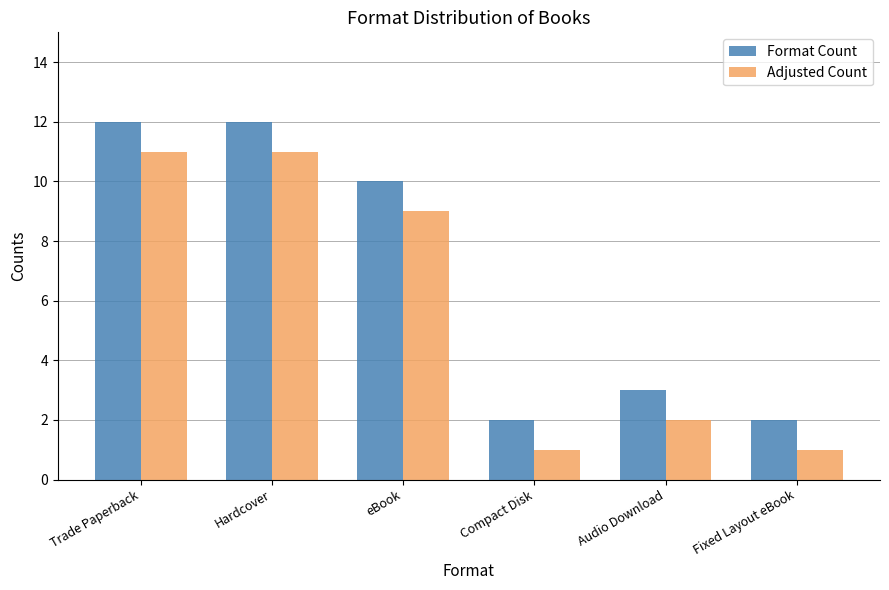

Reading left to right, list all the values displayed in this chart.

Format Count: Trade Paperback=12	Hardcover=12	eBook=10	Compact Disk=2	Audio Download=3	Fixed Layout eBook=2
Adjusted Count: Trade Paperback=11	Hardcover=11	eBook=9	Compact Disk=1	Audio Download=2	Fixed Layout eBook=1